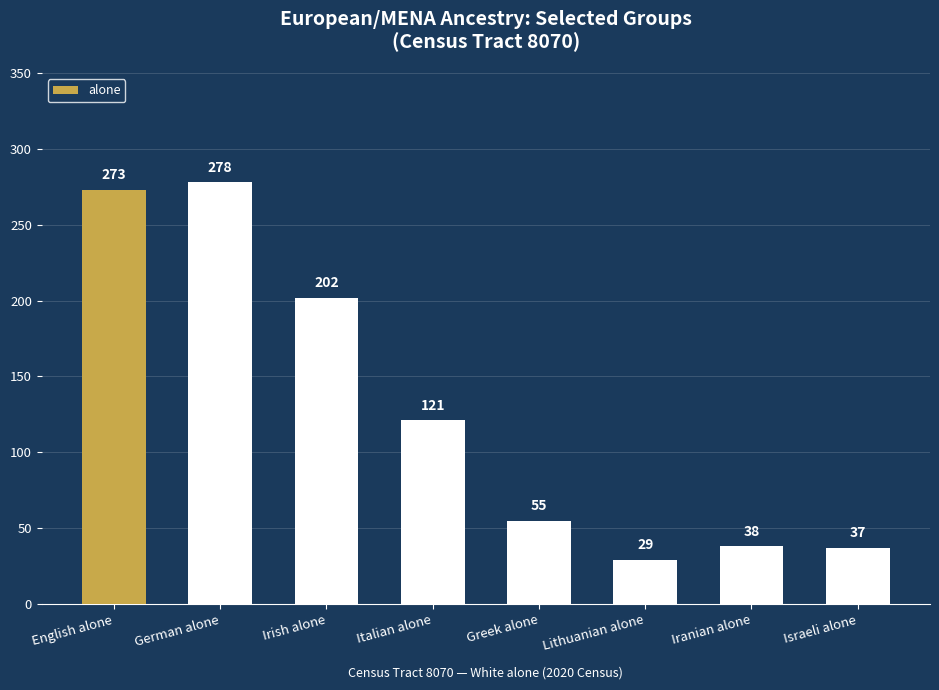

At which label does the data first exceed 121?

English alone